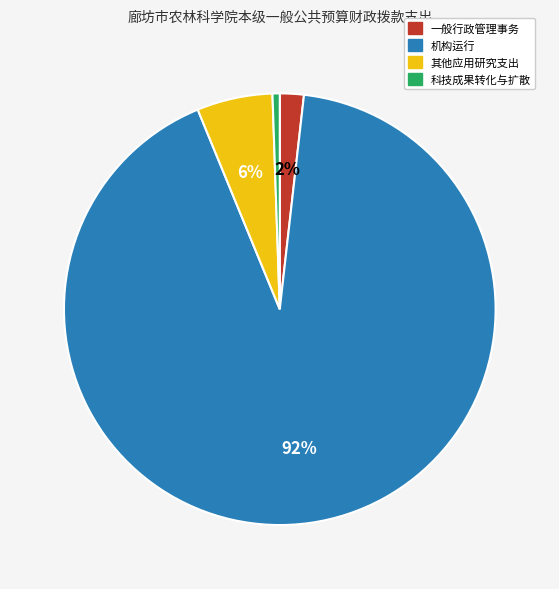

How many slices are in this pie chart?

4